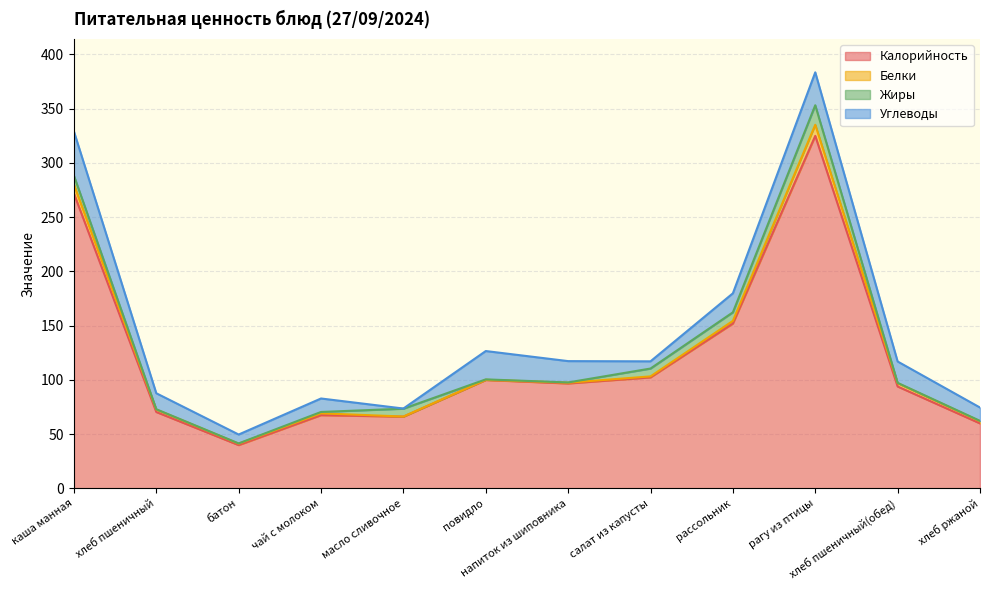

At which label does Калорийность first exceed 96?

каша манная